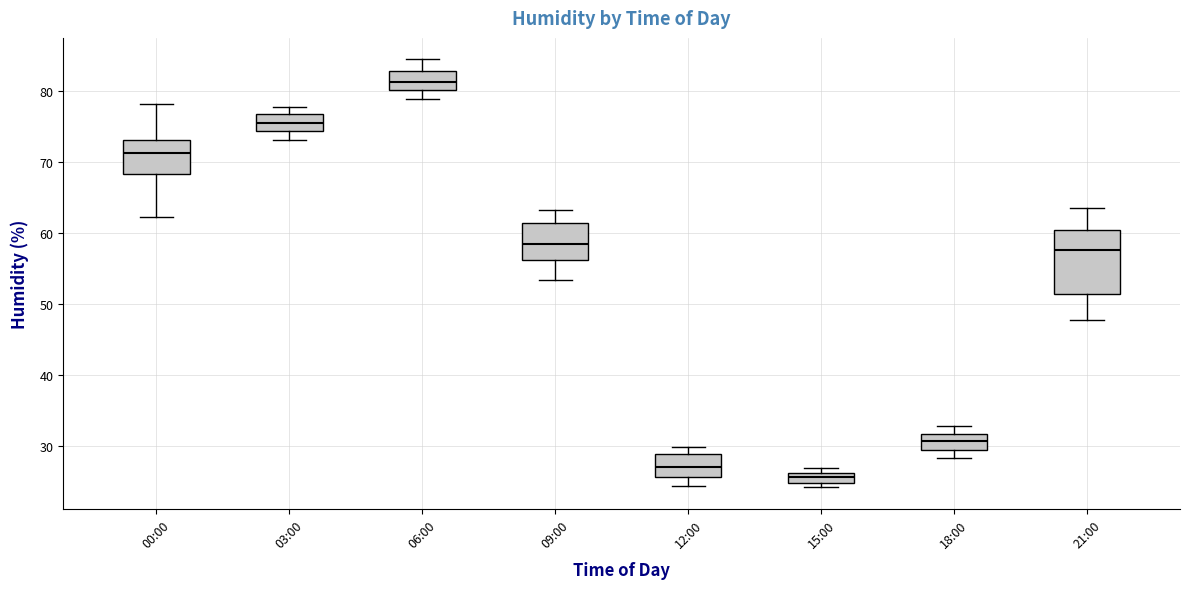

Which box's median line is the lowest?

15:00